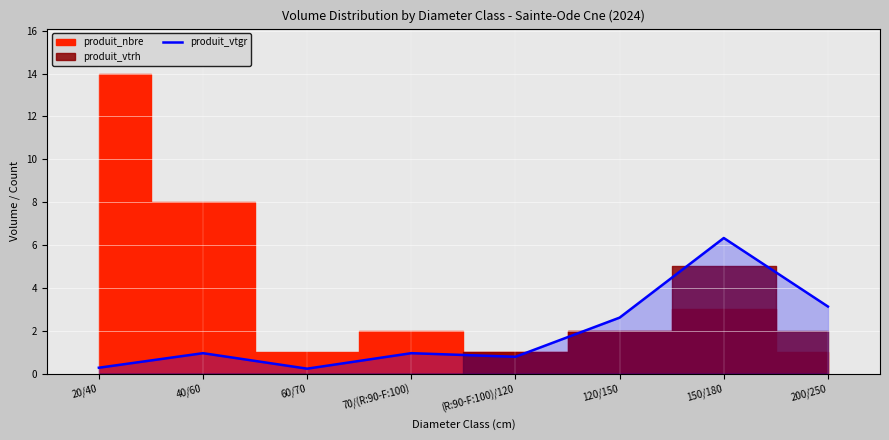

Is it true that produit_vtgr equals 0.8 at (R:90-F:100)/120?

True